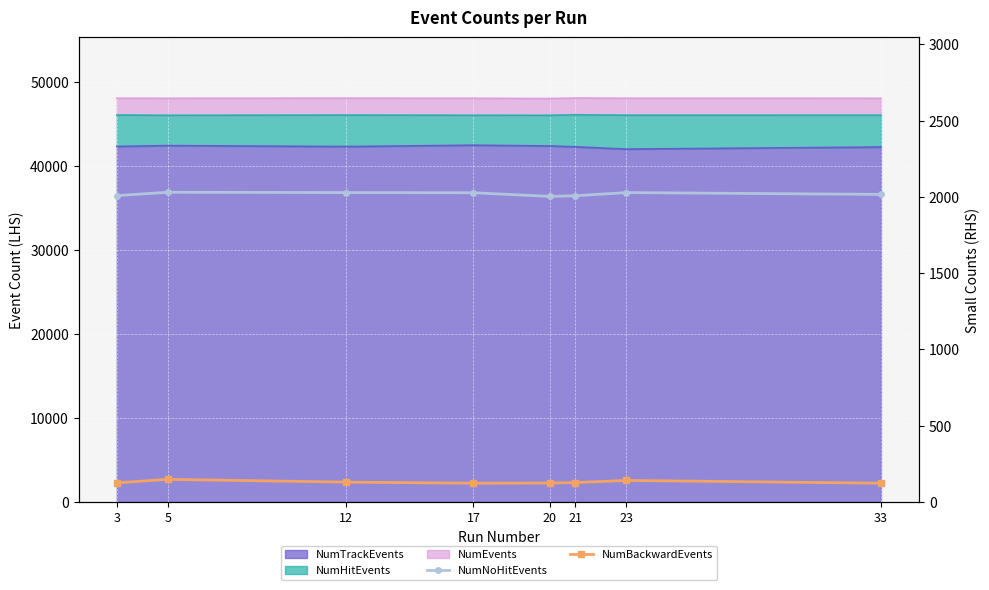

What is the difference between the maximum and minimum values in the NumNoHitEvents series?

27